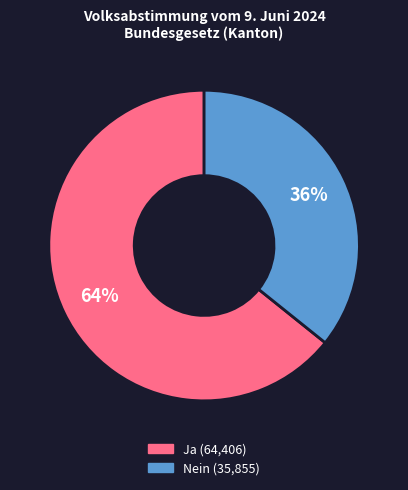

Between Ja and Nein, which is larger?

Ja